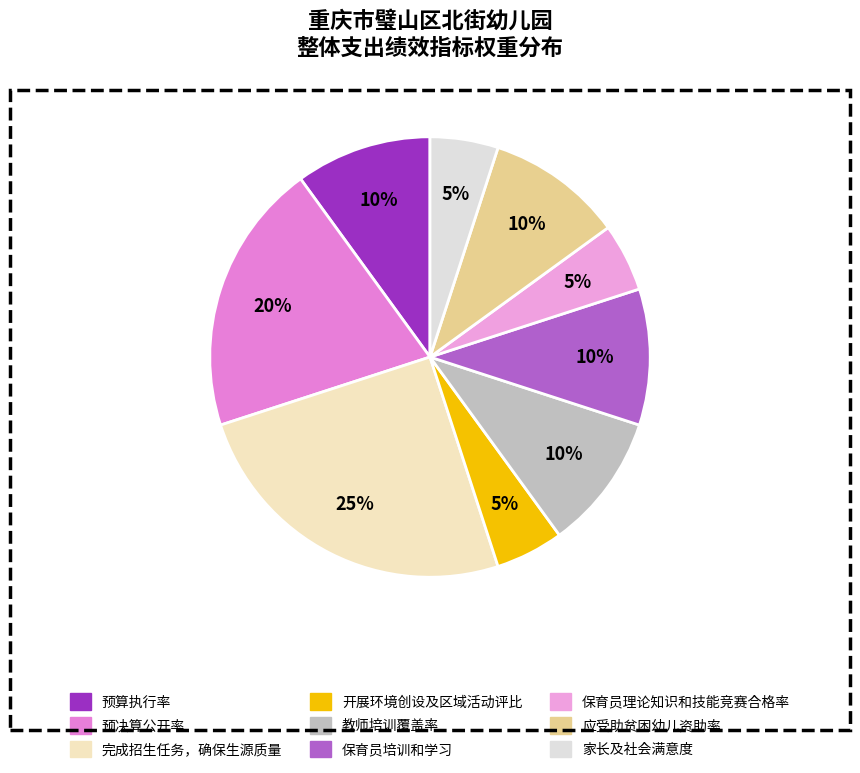

What percentage is the 家长及社会满意度 slice, to the nearest percent?

5%